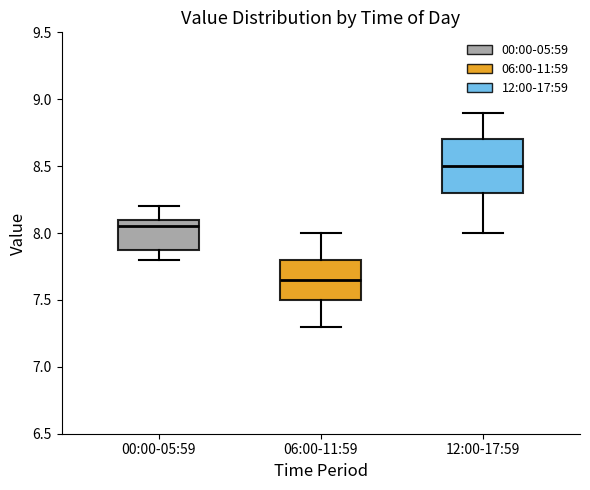

Reading left to right, read every box against the y-axis: the position of its median line, the range the box covers, and the ends of its whiskers. The values are not printed on the chart, so give them approximately, as read against the axis.

00:00-05:59: median 8.05, box 7.90 to 8.10, whiskers 7.80 to 8.20
06:00-11:59: median 7.65, box 7.50 to 7.80, whiskers 7.30 to 8.00
12:00-17:59: median 8.50, box 8.30 to 8.70, whiskers 8.00 to 8.90